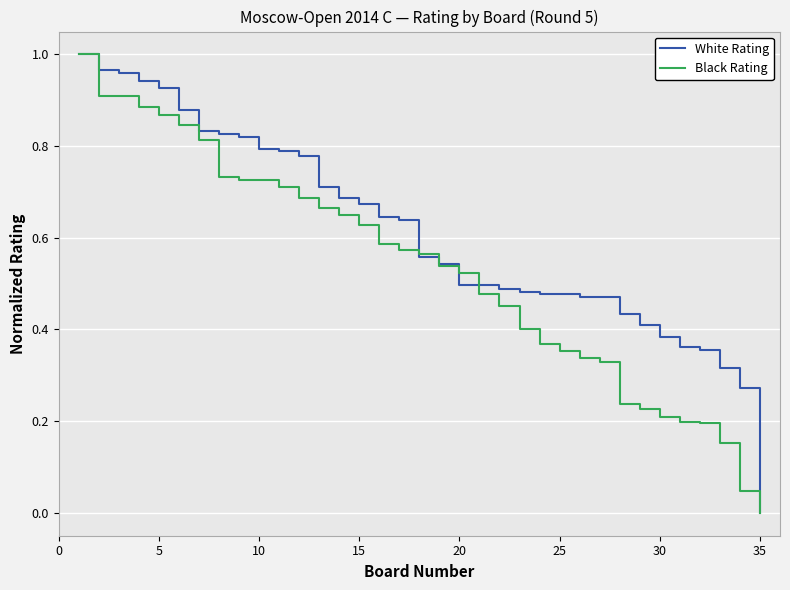

Which series has the largest total across all categories?

White Rating